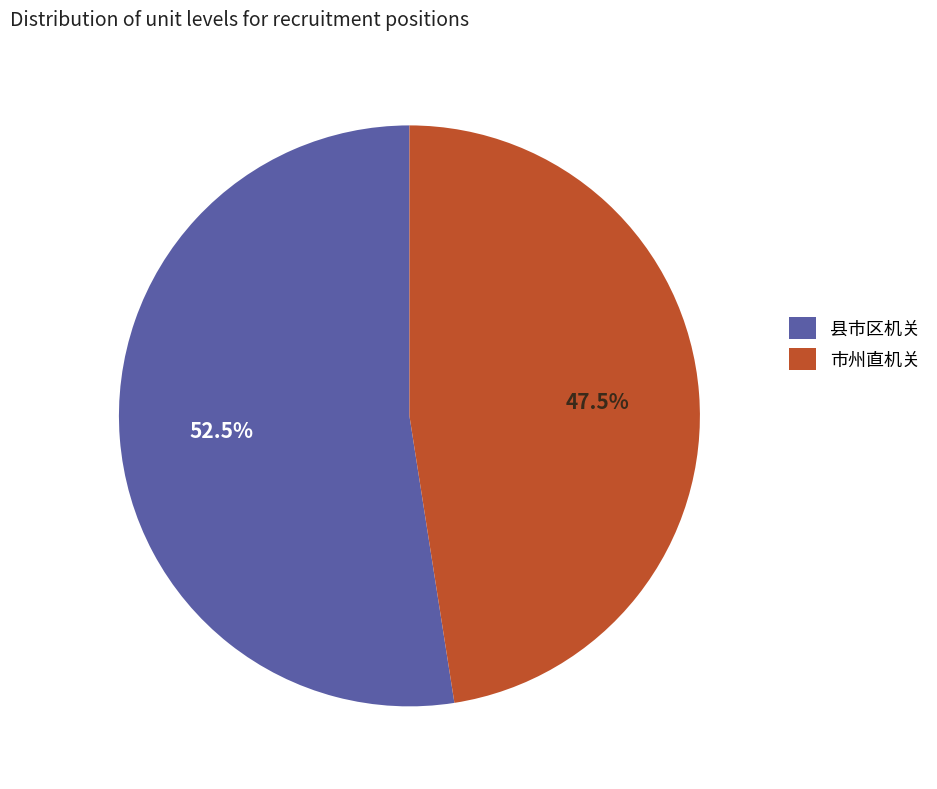

How many slices are in this pie chart?

2